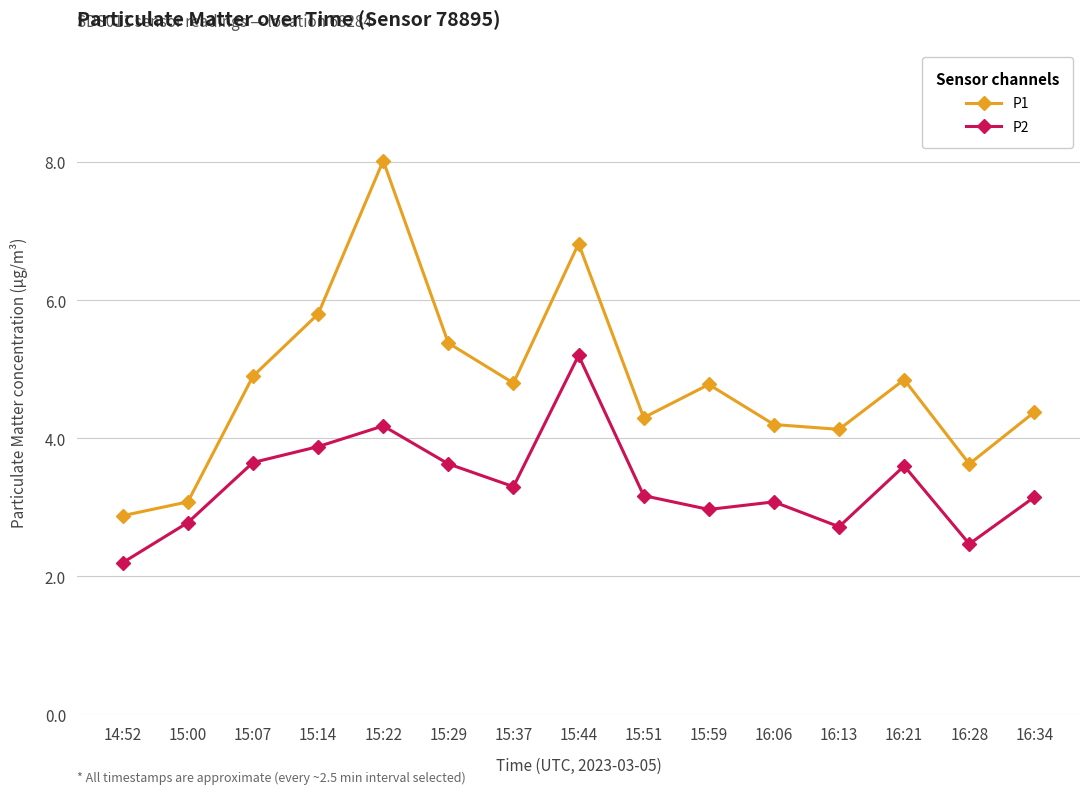

At how many categories does at least one series exceed 4?

12